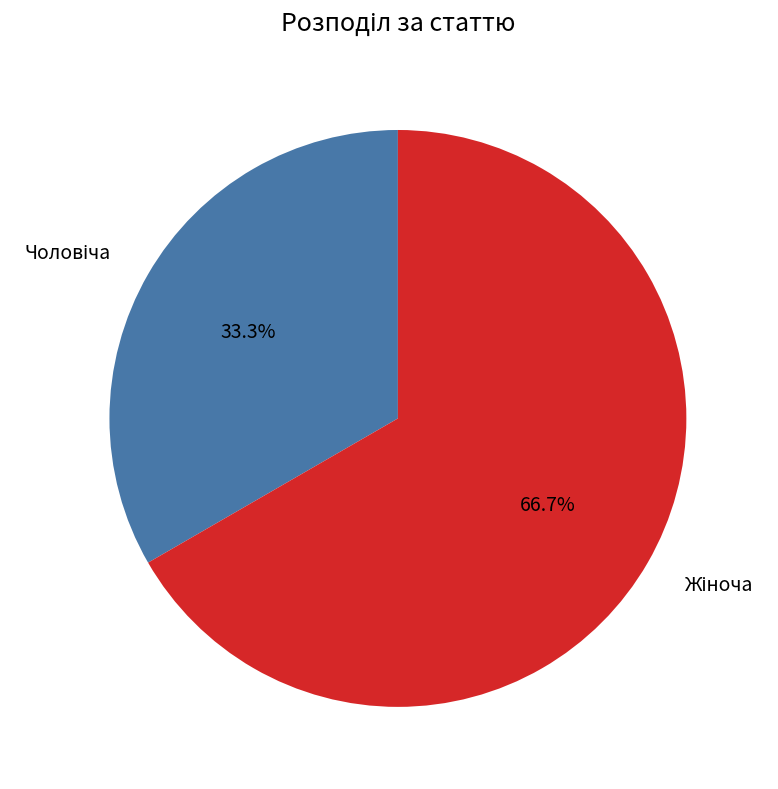

Is there any slice that represents more than half of the pie?

Yes